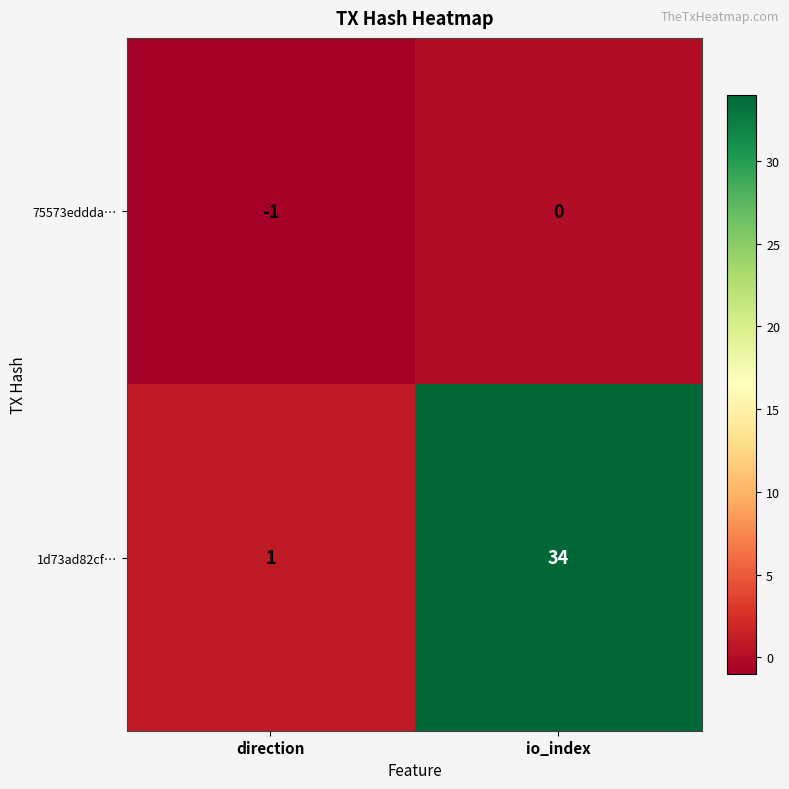

Rank the series at direction from lowest to highest value.

75573eddda…, 1d73ad82cf…